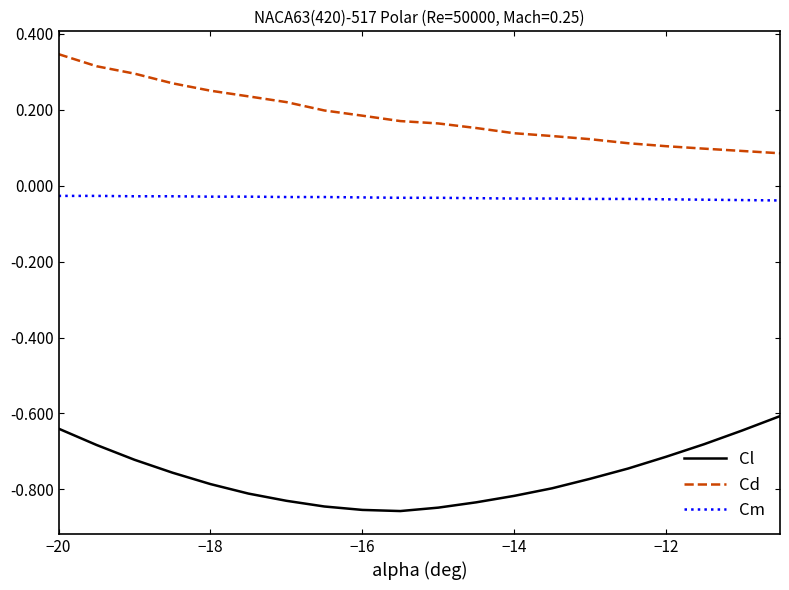

True or false: Cm and Cd intersect in this chart.

False